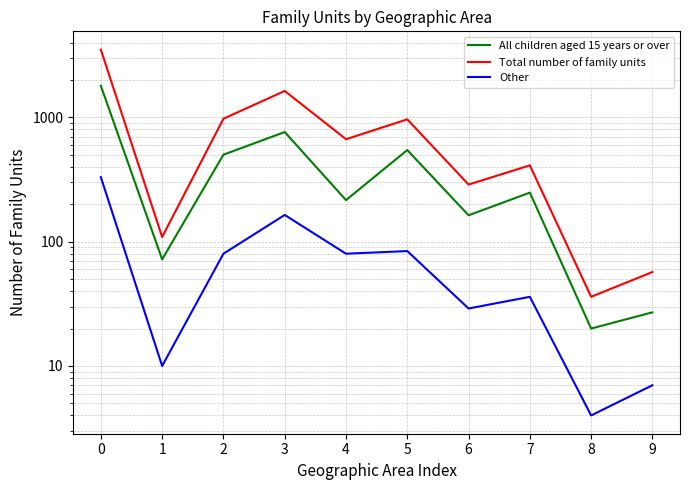

How many lines are shown in the chart?

3